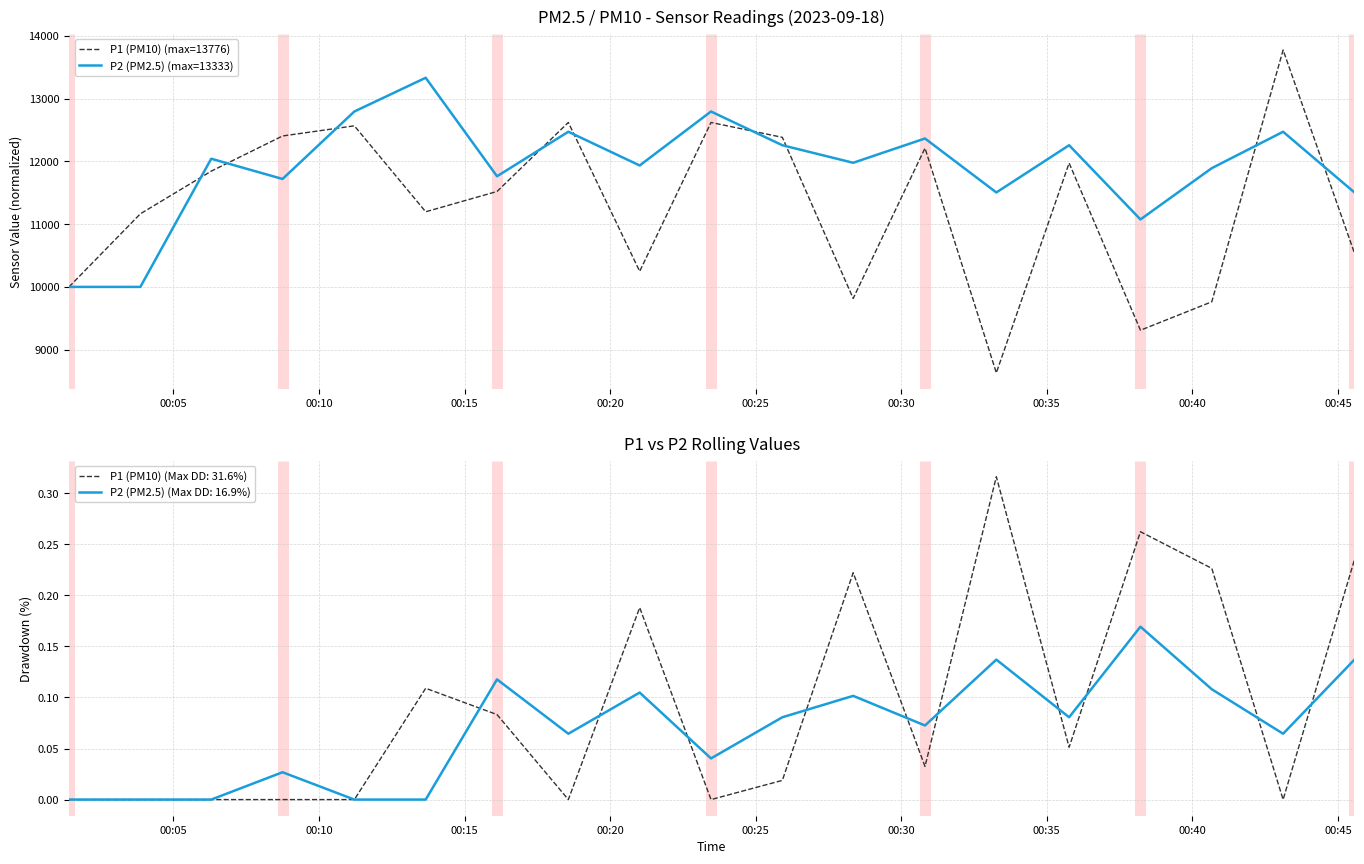

How many interior local peaks does the P2 (PM2.5) (max=13333) series have?

7